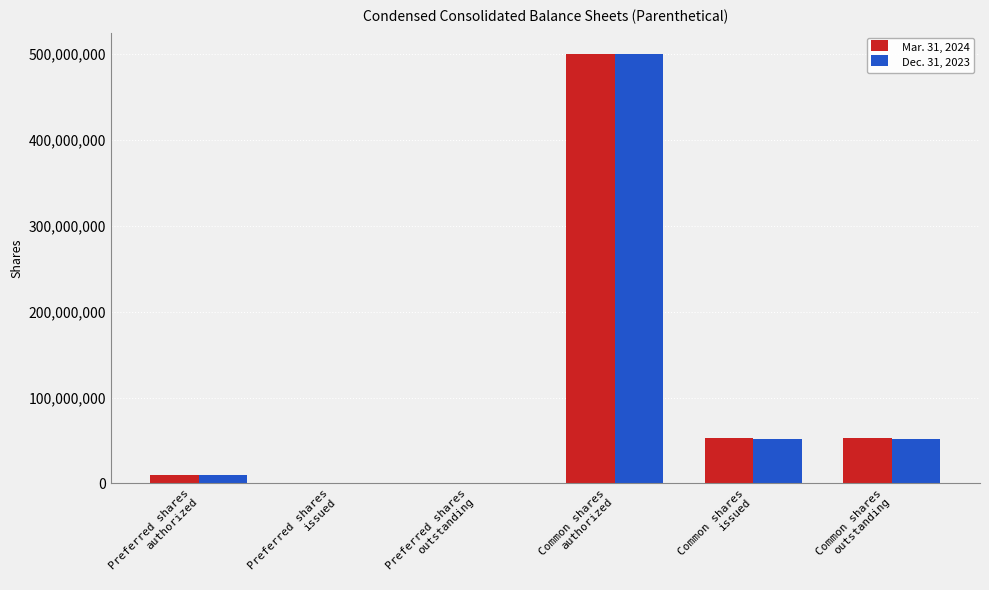

How many categories are shown in the chart?

6